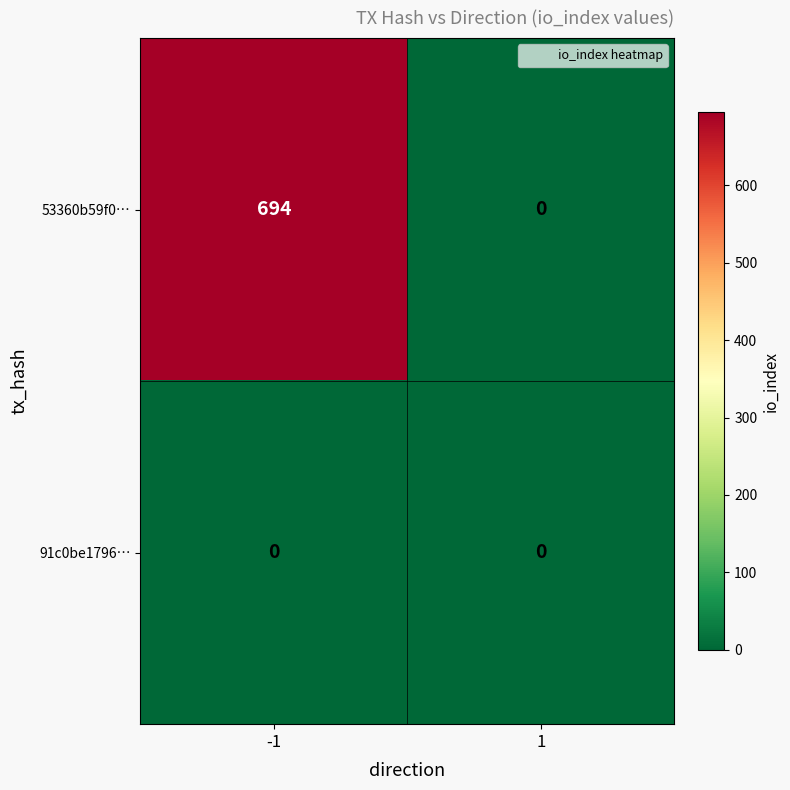

Reading right to left, extract all data points from this chart.

53360b59f0…: 0	694
91c0be1796…: 0	0